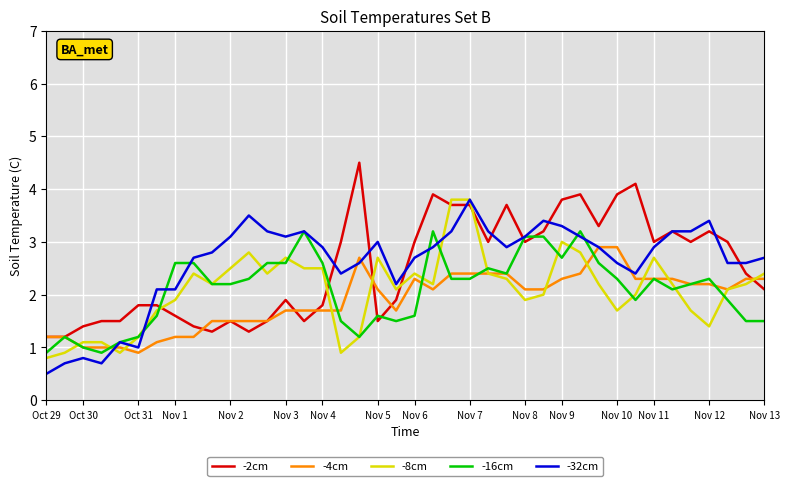

At how many categories does at least one series exceed 1?

40